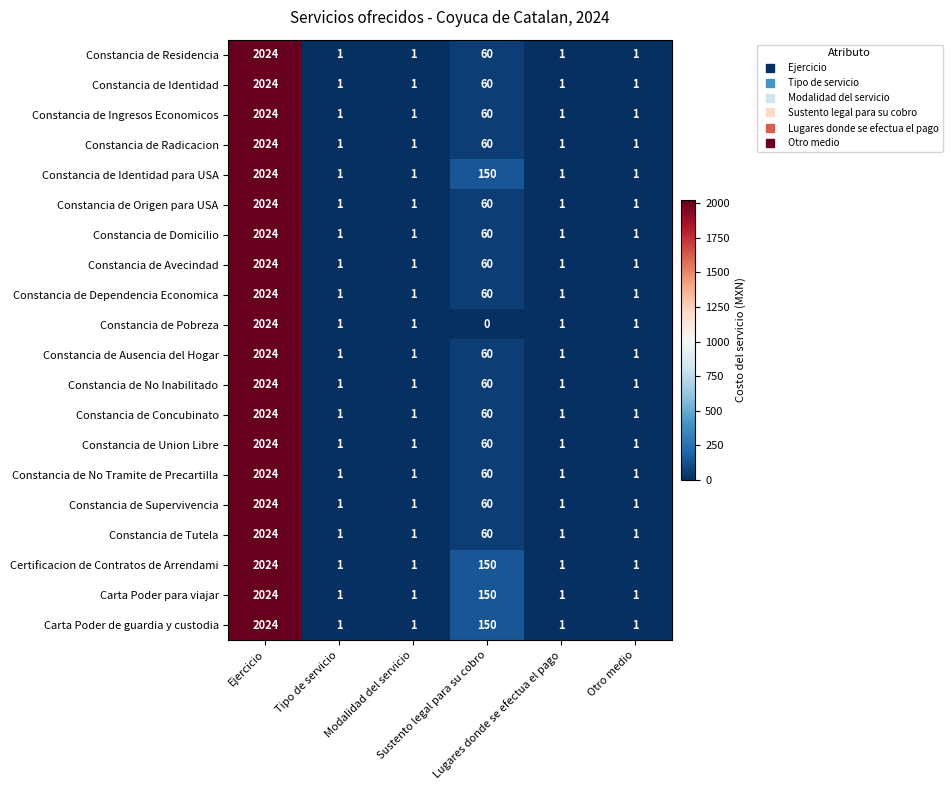

Which series has the widest spread of values?

Constancia de Pobreza